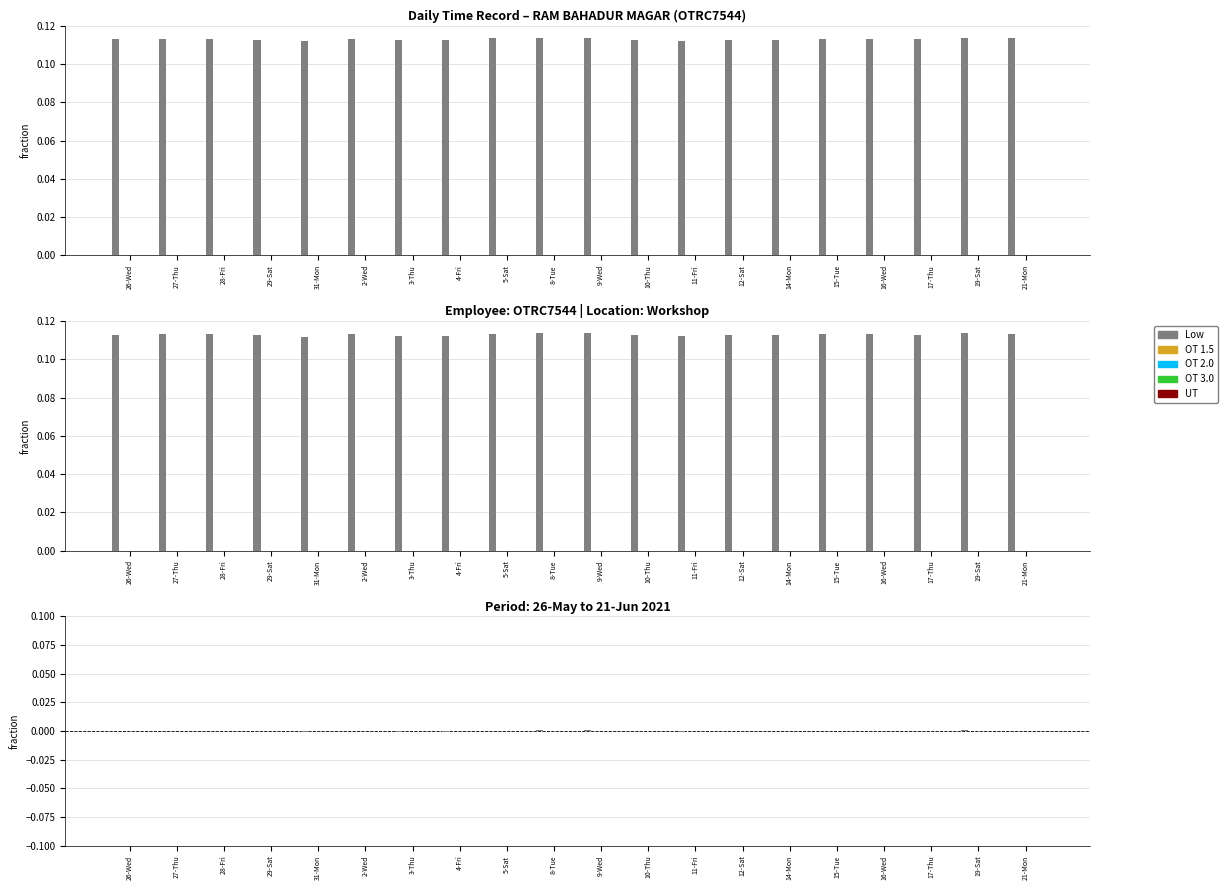

What are all the series names shown in the legend?

Low, OT 1.5, OT 2.0, OT 3.0, UT